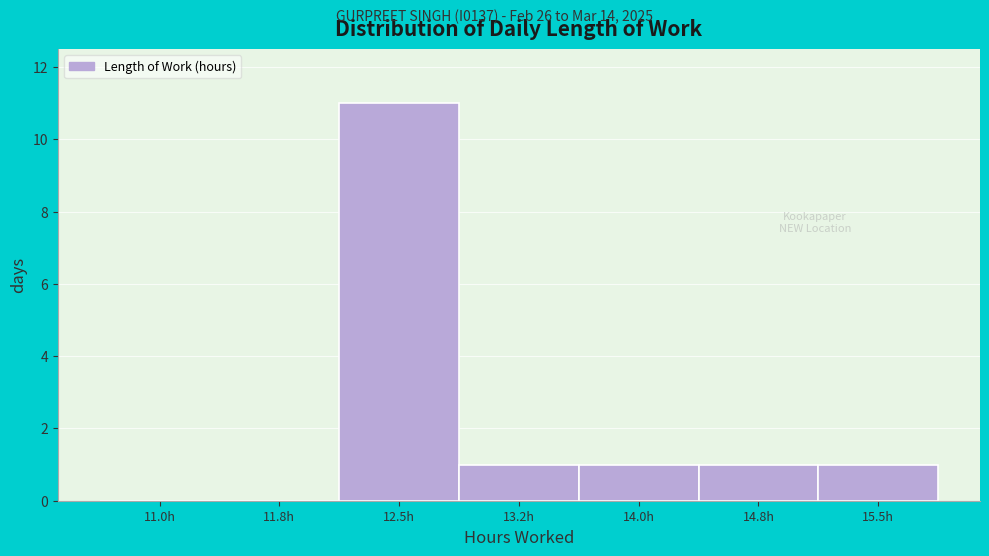

Reading left to right, what are all the values shown in this chart?

11.0h=0	11.8h=0	12.5h=11	13.2h=1	14.0h=1	14.8h=1	15.5h=1